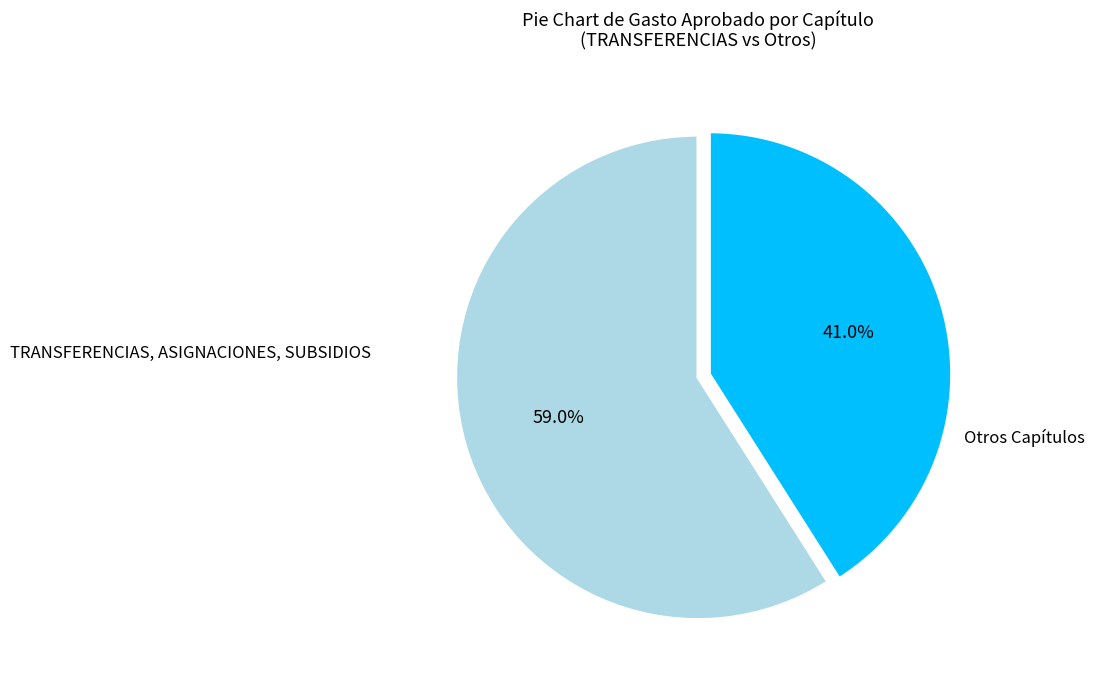

Which category has the smallest portion of the pie?

Otros Capítulos